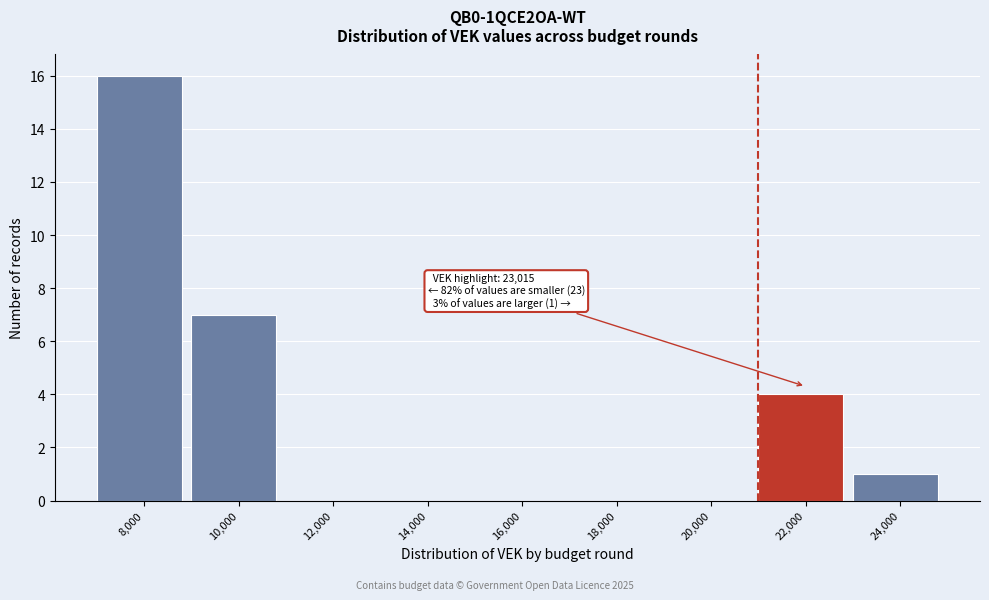

Reading left to right, what are all the values shown in this chart?

8,000=16	10,000=7	12,000=0	14,000=0	16,000=0	18,000=0	20,000=0	22,000=4	24,000=1